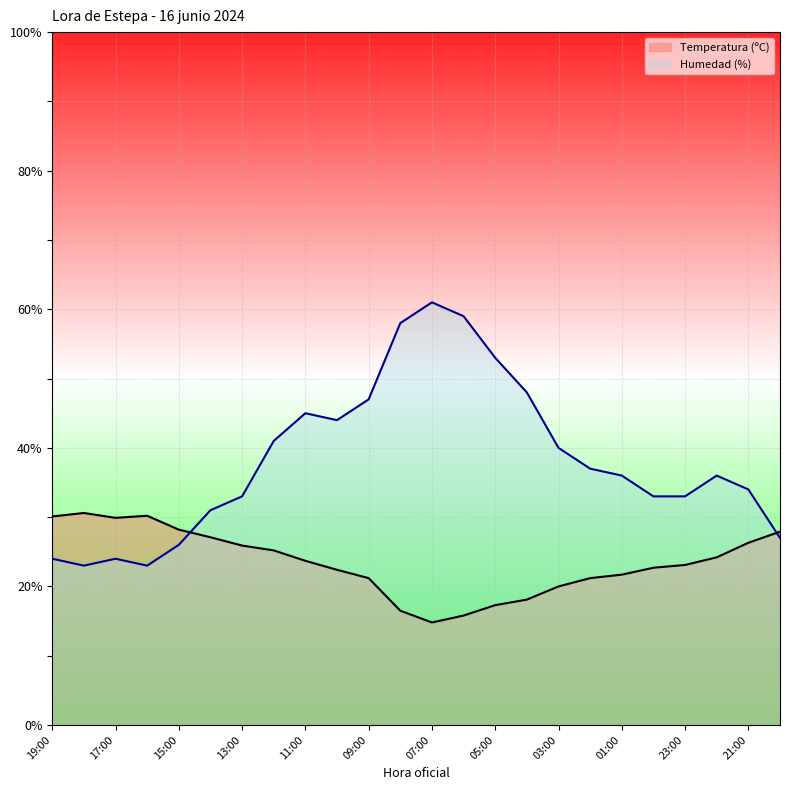

List the series in order of their overall mean, highest first.

Humedad (%), Temperatura (ºC)